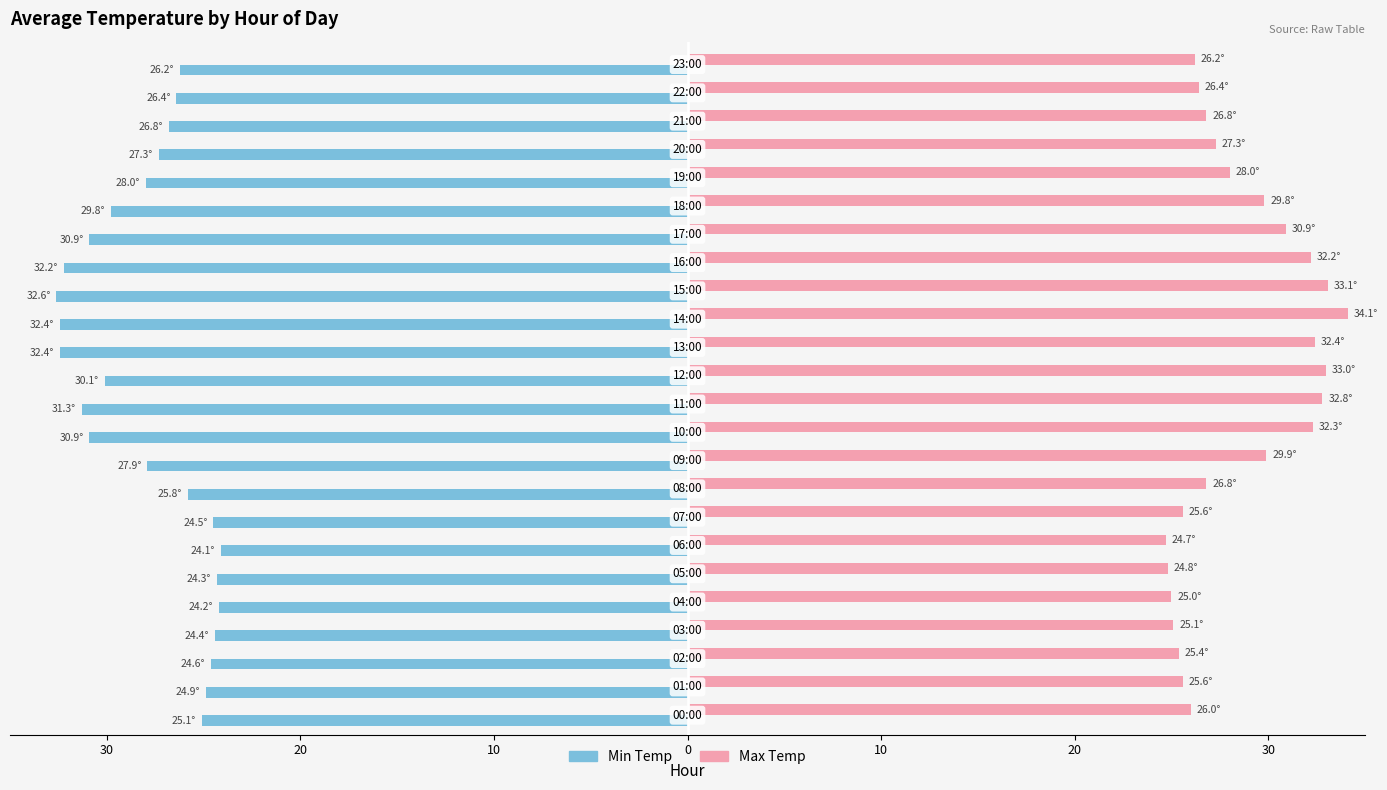

Which series has the widest spread of values?

Max Temp